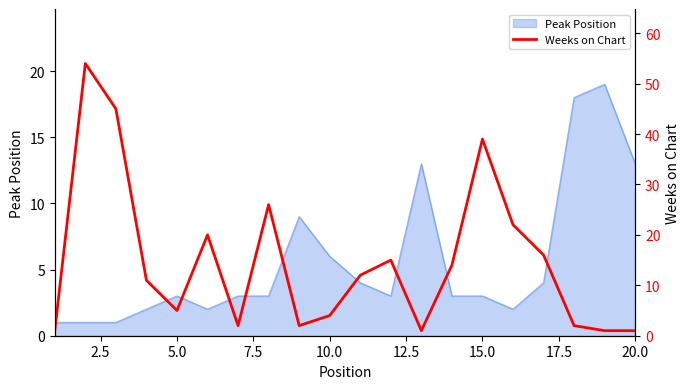

What is the maximum value for Peak Position?

19